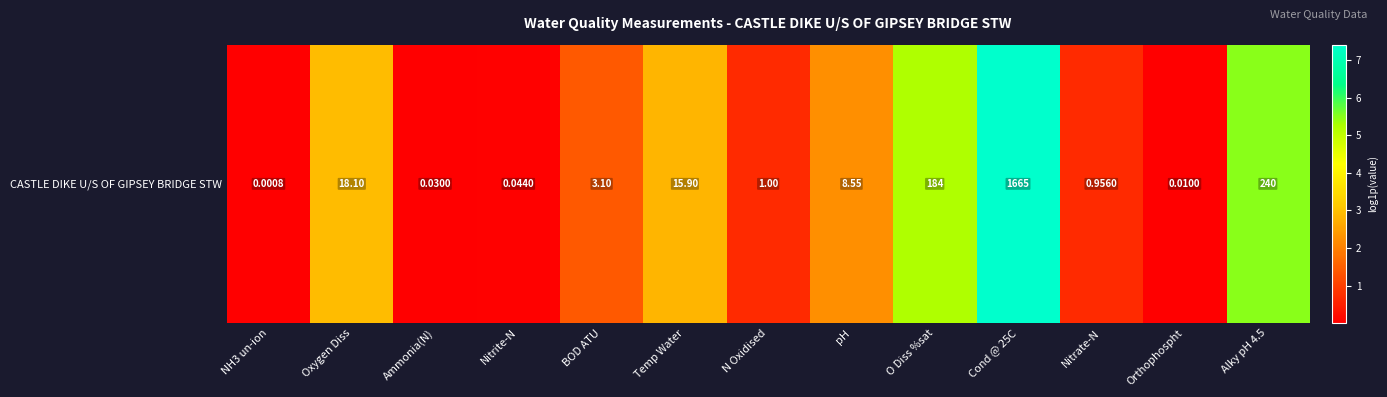

Reading left to right, what are all the values shown in this chart?

0.0	2.9	0.0	0.0	1.4	2.8	0.7	2.3	5.2	7.4	0.7	0.0	5.5